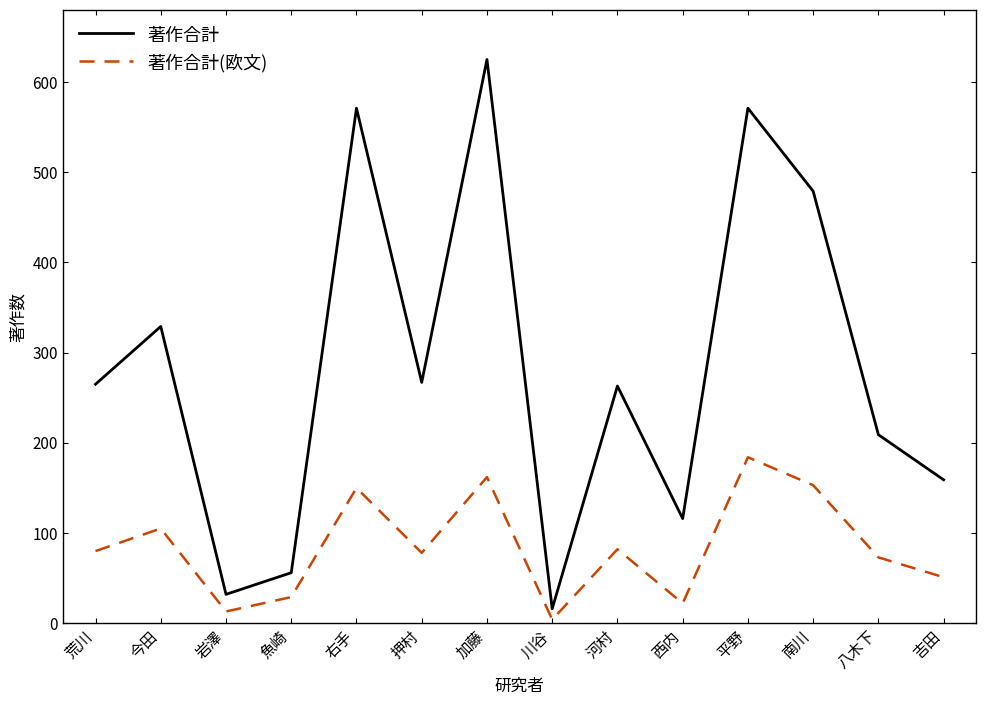

True or false: 著作合計(欧文) has more than 1 interior local peaks.

True